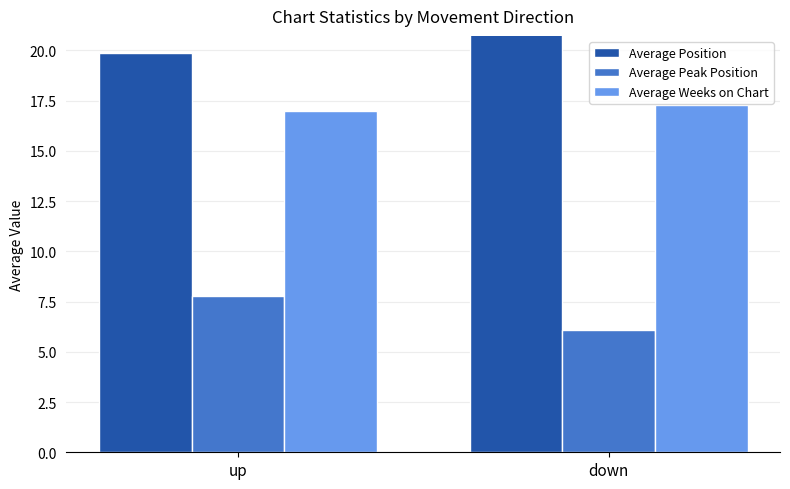

The value of Average Weeks on Chart at up is 3.6. True or false?

False